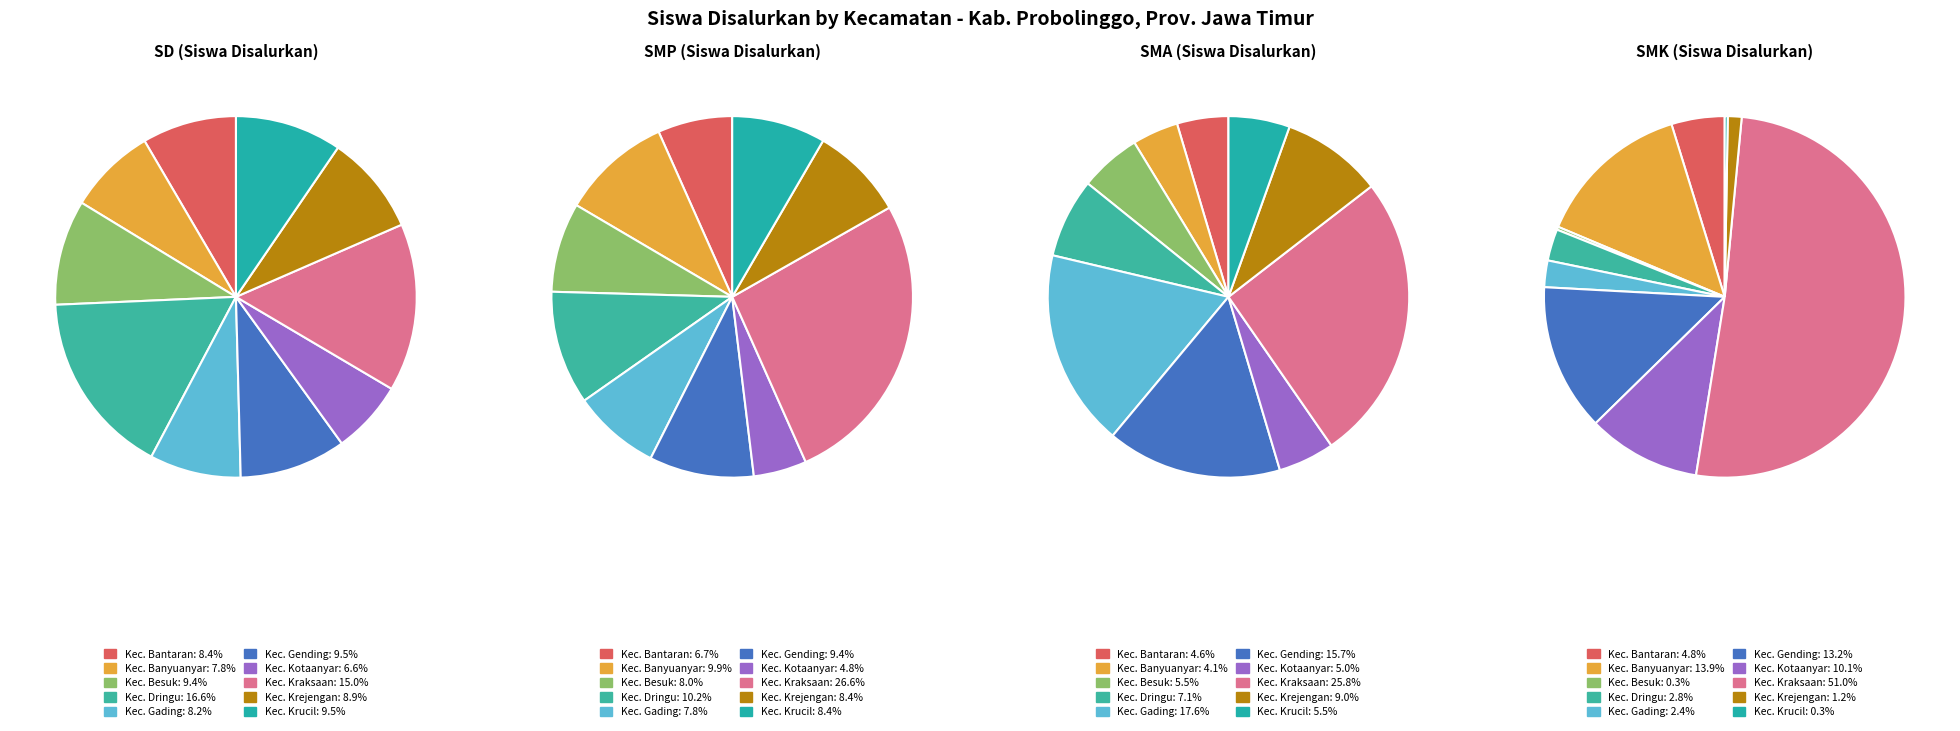

How many segments does this pie chart have?

10